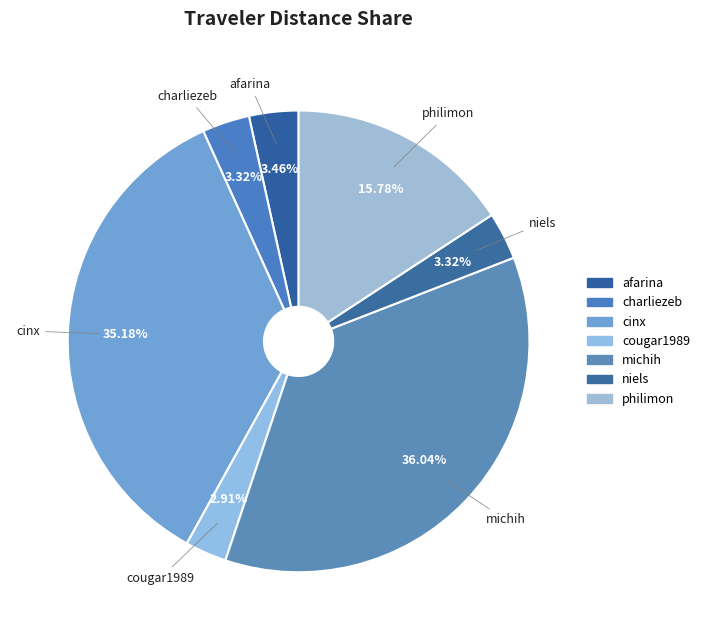

Which category has the biggest portion of the pie?

michih